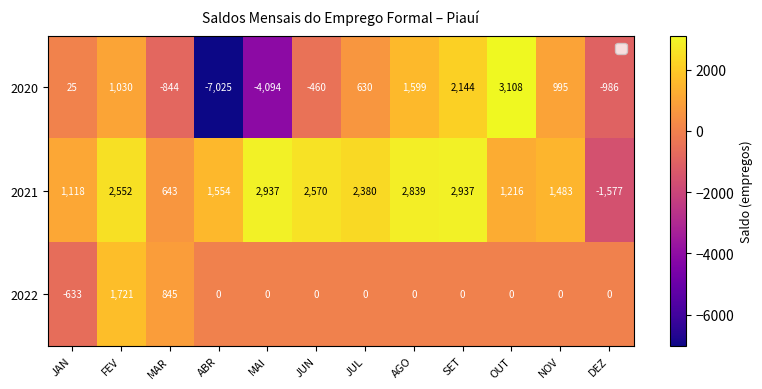

Is the value of 2021 at MAR greater than the value of 2020 at JAN?

Yes